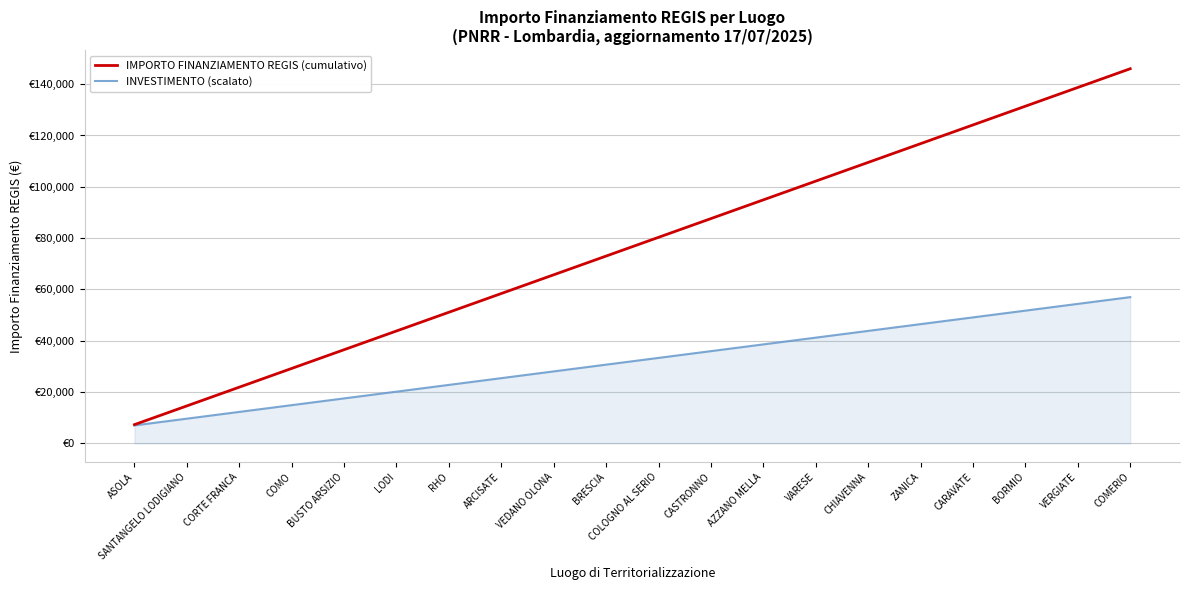

List the labels in order of IMPORTO FINANZIAMENTO REGIS (cumulativo) value, largest first.

COMERIO, VERGIATE, BORMIO, CARAVATE, ZANICA, CHIAVENNA, VARESE, AZZANO MELLA, CASTRONNO, COLOGNO AL SERIO, BRESCIA, VEDANO OLONA, ARCISATE, RHO, LODI, BUSTO ARSIZIO, COMO, CORTE FRANCA, SANTANGELO LODIGIANO, ASOLA